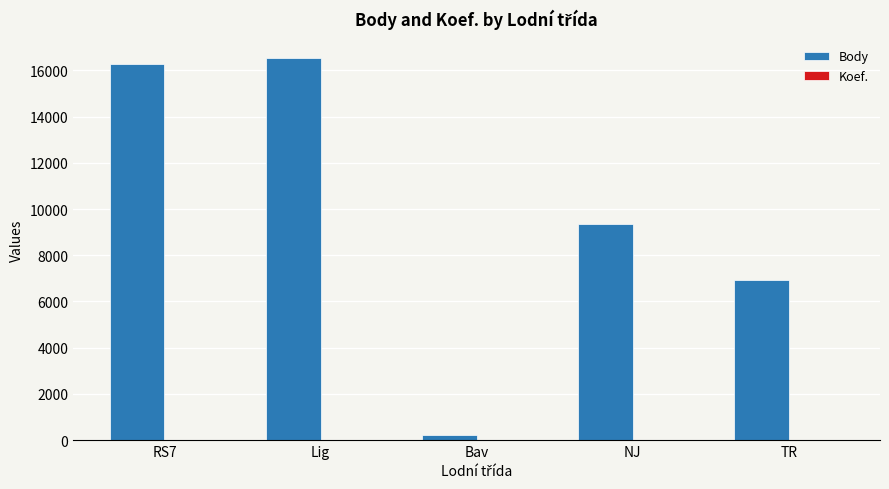

Read the Body value at RS7.

16289.0